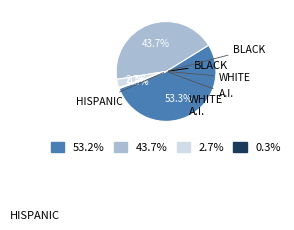

Is there any slice that represents more than half of the pie?

Yes